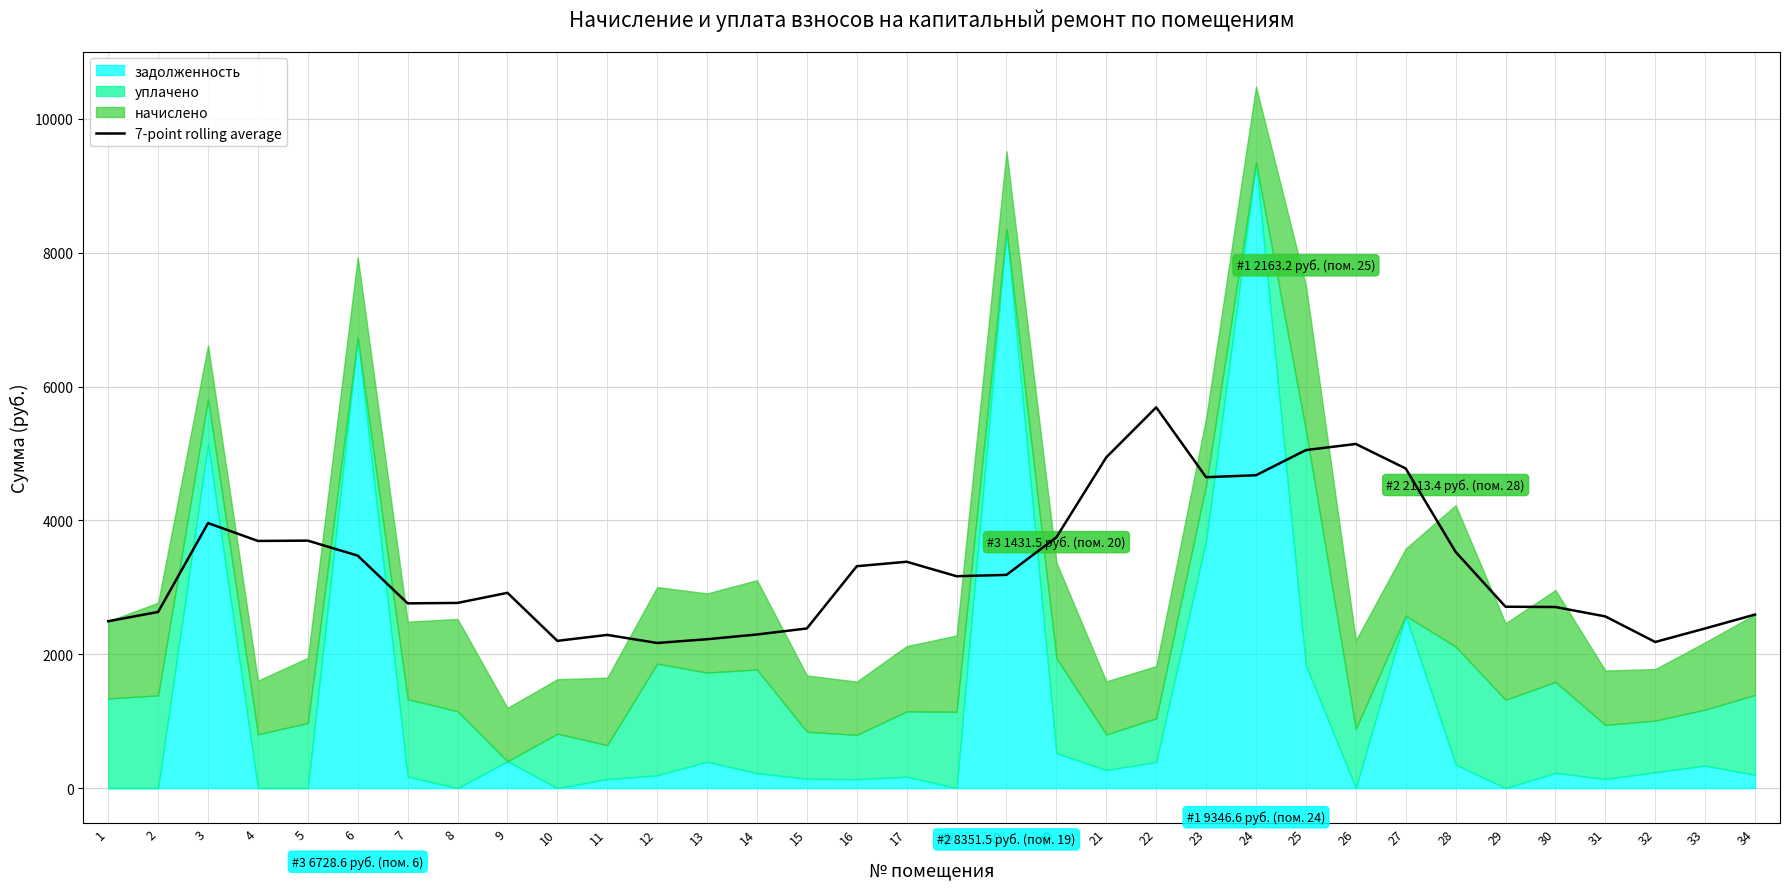

Count the number of values greater than 3165.

17